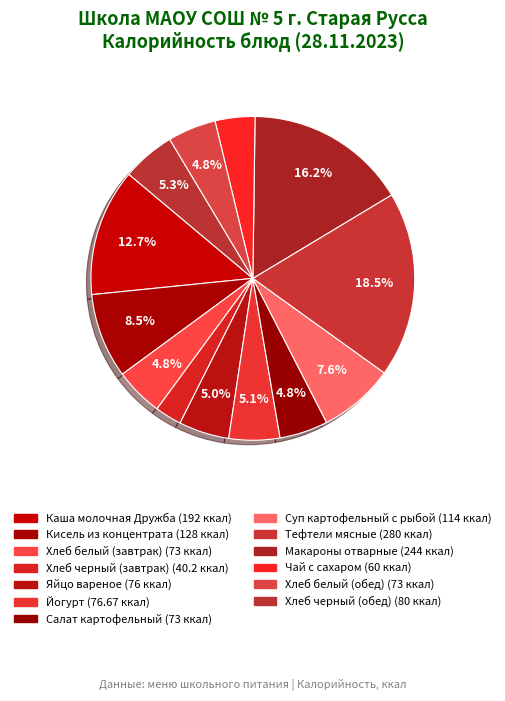

To the nearest percent, what is the average slice percentage?

8%